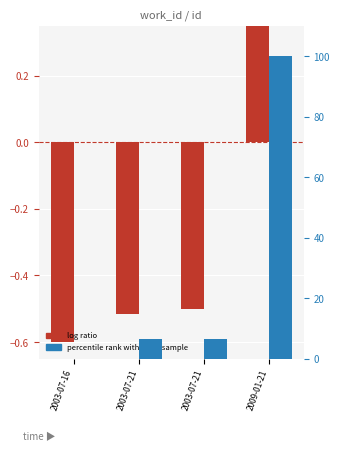

What is the difference between the log ratio values at 2003-07-16 and 2009-01-21?

1.2